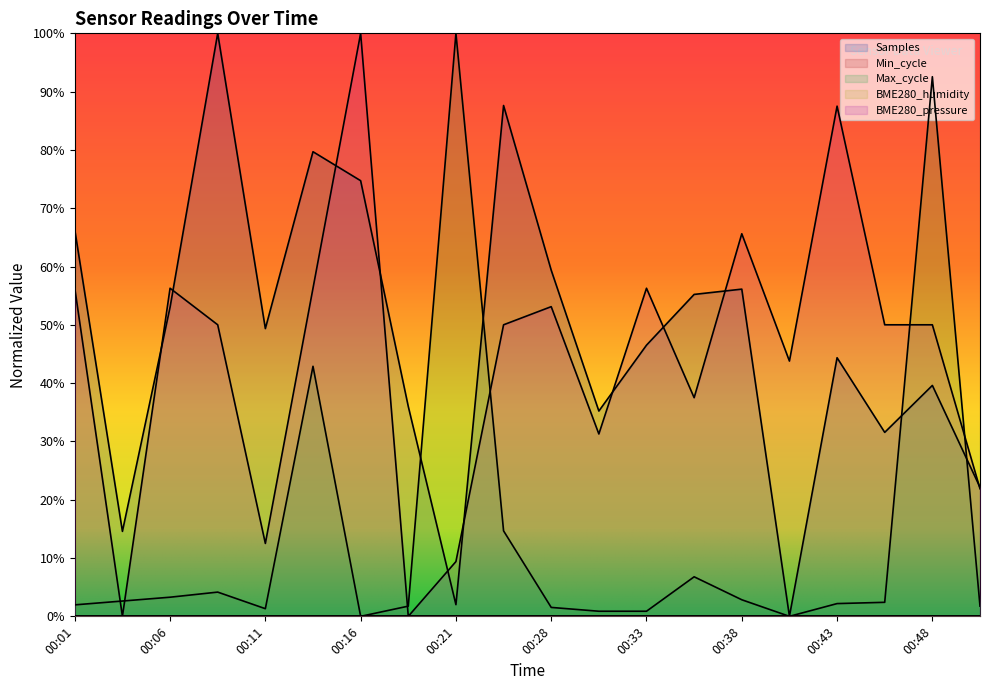

What is the total value across all series at 00:33?

1.0